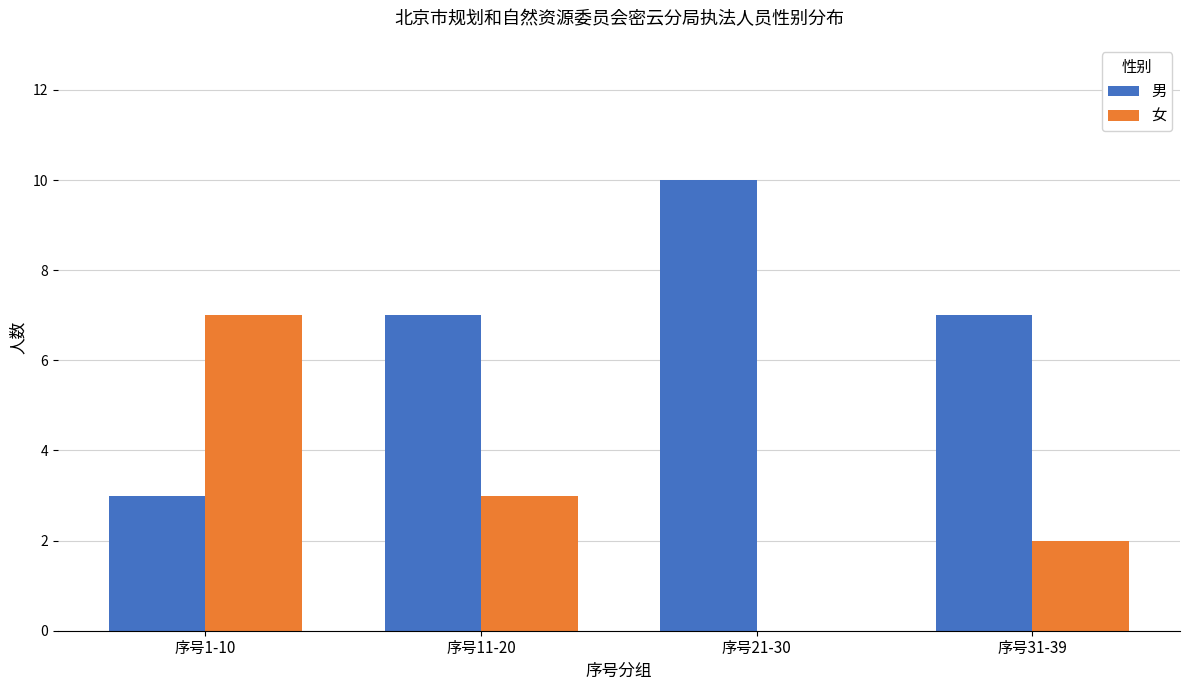

How many groups of bars are there?

4